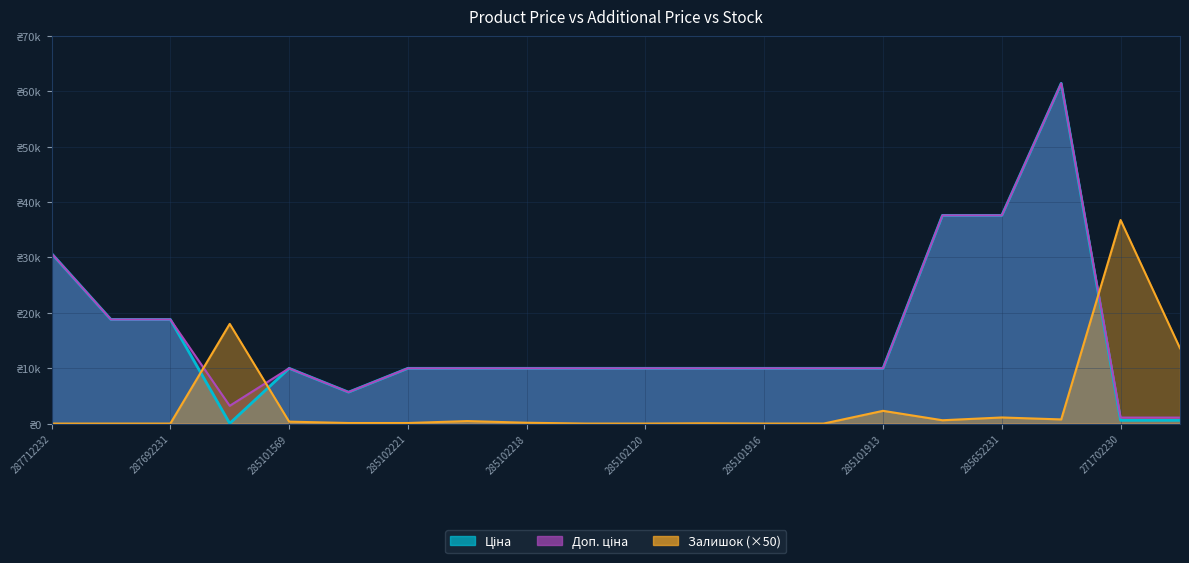

At which category is the sum across all series the highest?

285672232